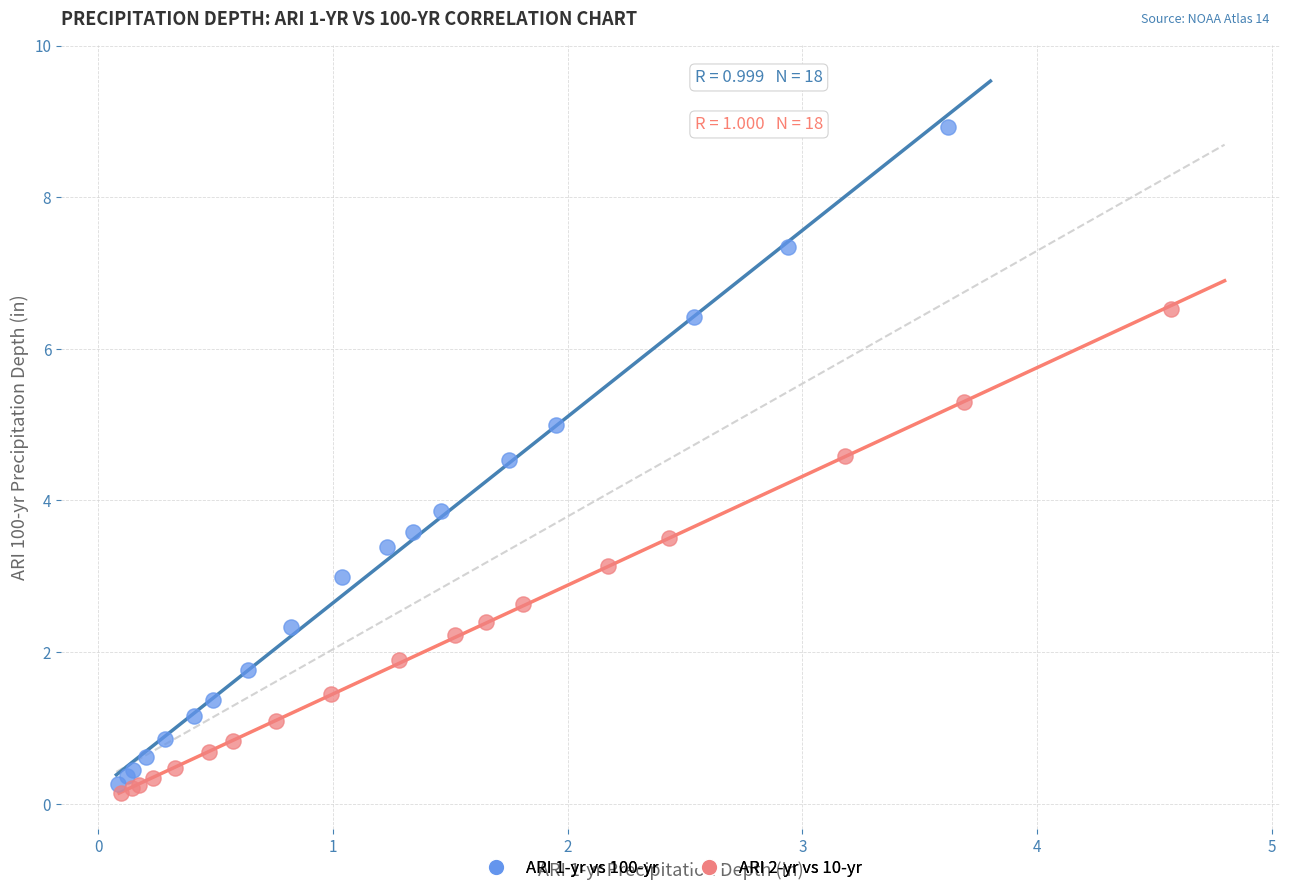

Which series has the largest Y range (max minus min)?

ARI 1-yr vs 100-yr